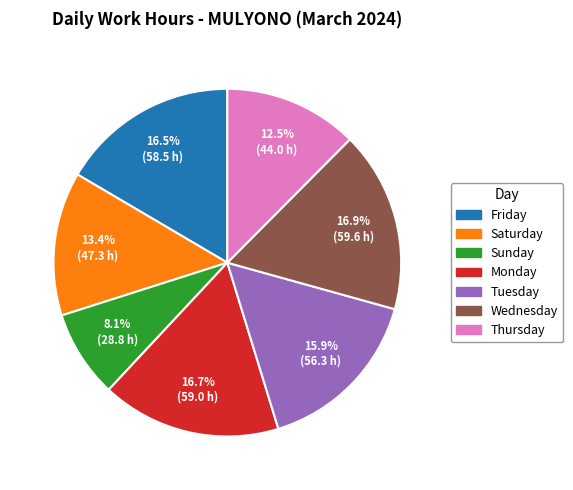

Approximately how many times larger is the value at Thursday compared to Wednesday?

0.7